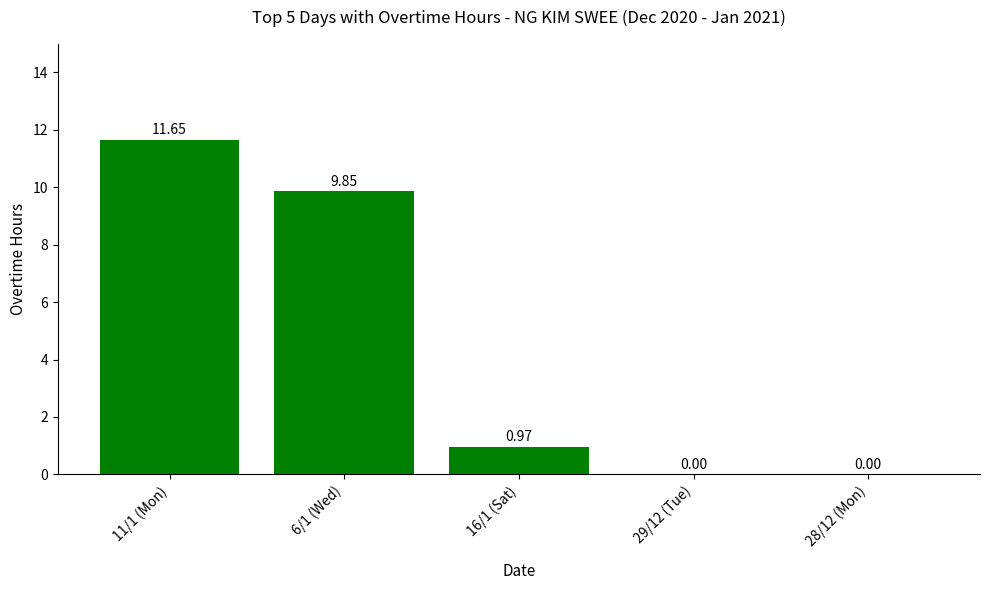

Between 6/1 (Wed) and 11/1 (Mon), which is larger?

11/1 (Mon)